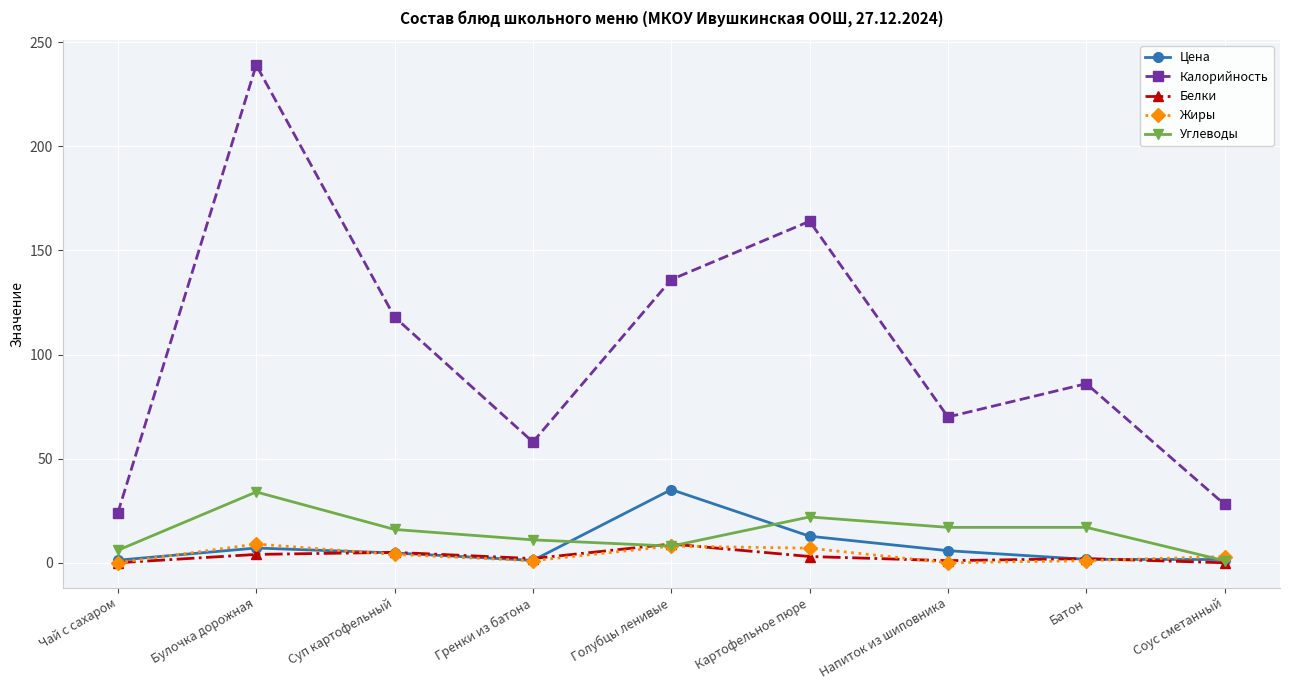

How many values in the Белки series are below 2?

3